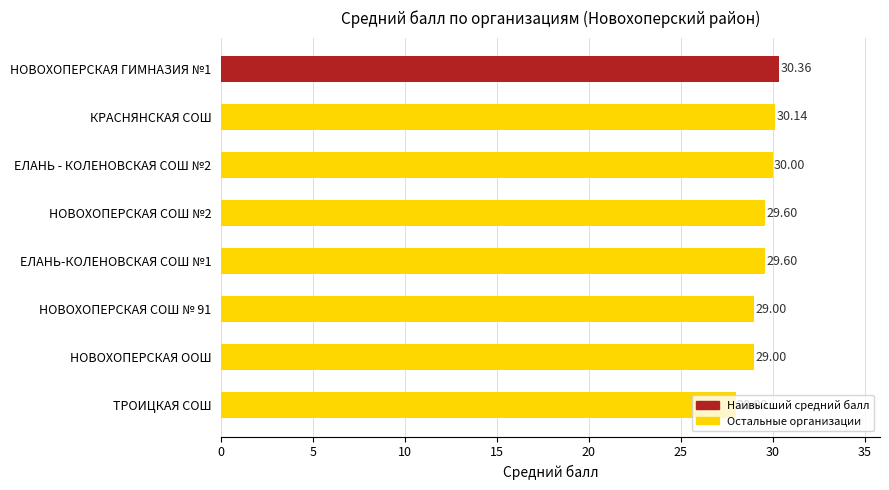

Count the number of categories in the chart.

8